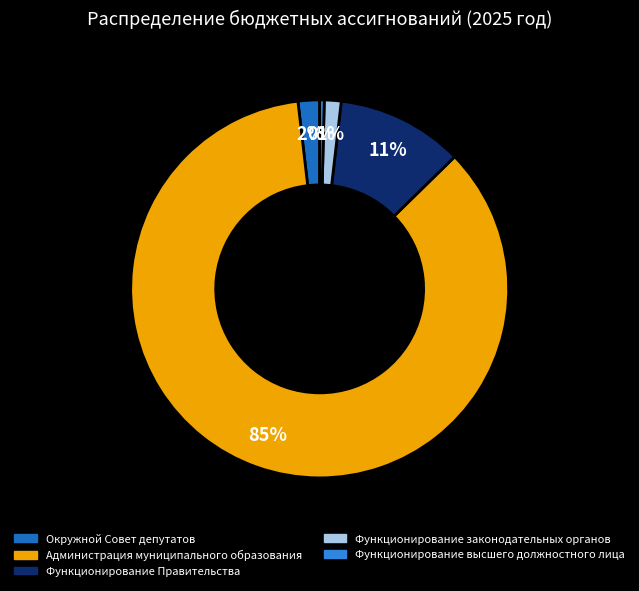

What percentage is the Функционирование Правительства slice, to the nearest percent?

11%